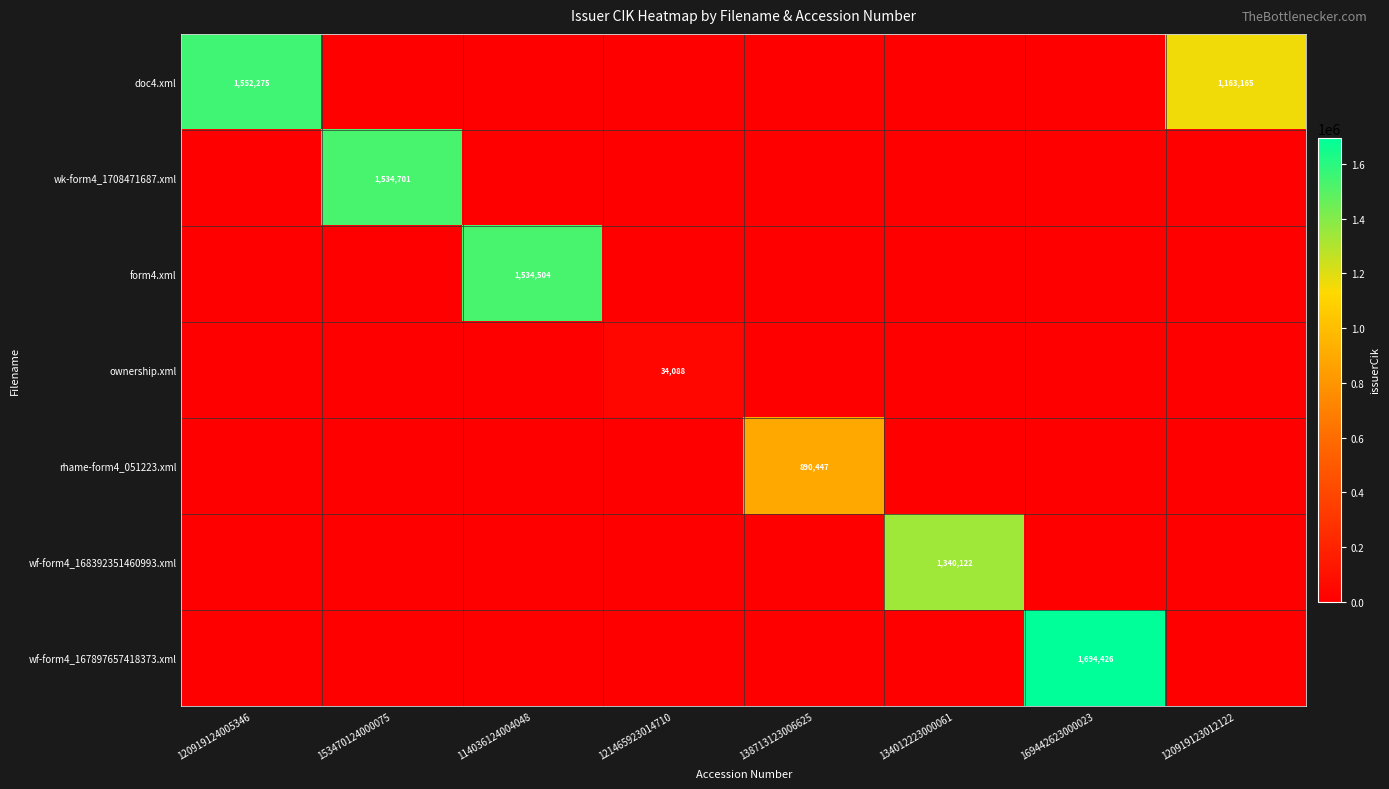

Which category has the lowest value across all series?

153470124000075